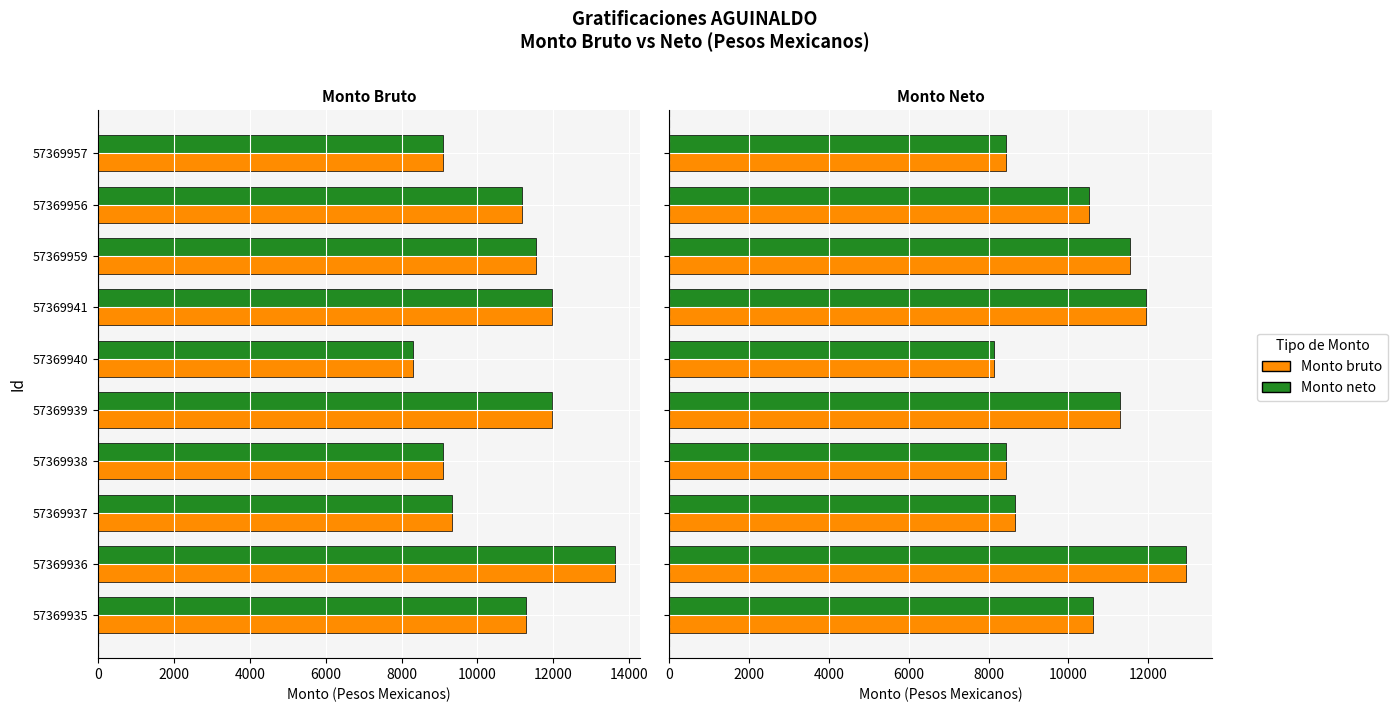

Count the number of categories in the chart.

10